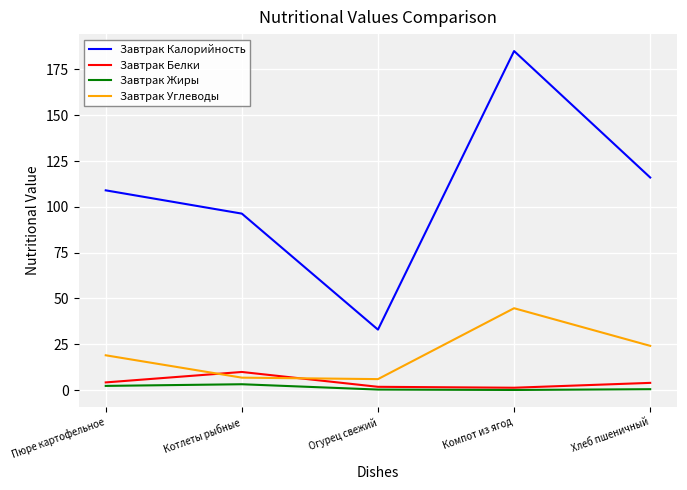

True or false: Завтрак Белки has a value of 4.0 at Хлеб пшеничный.

True